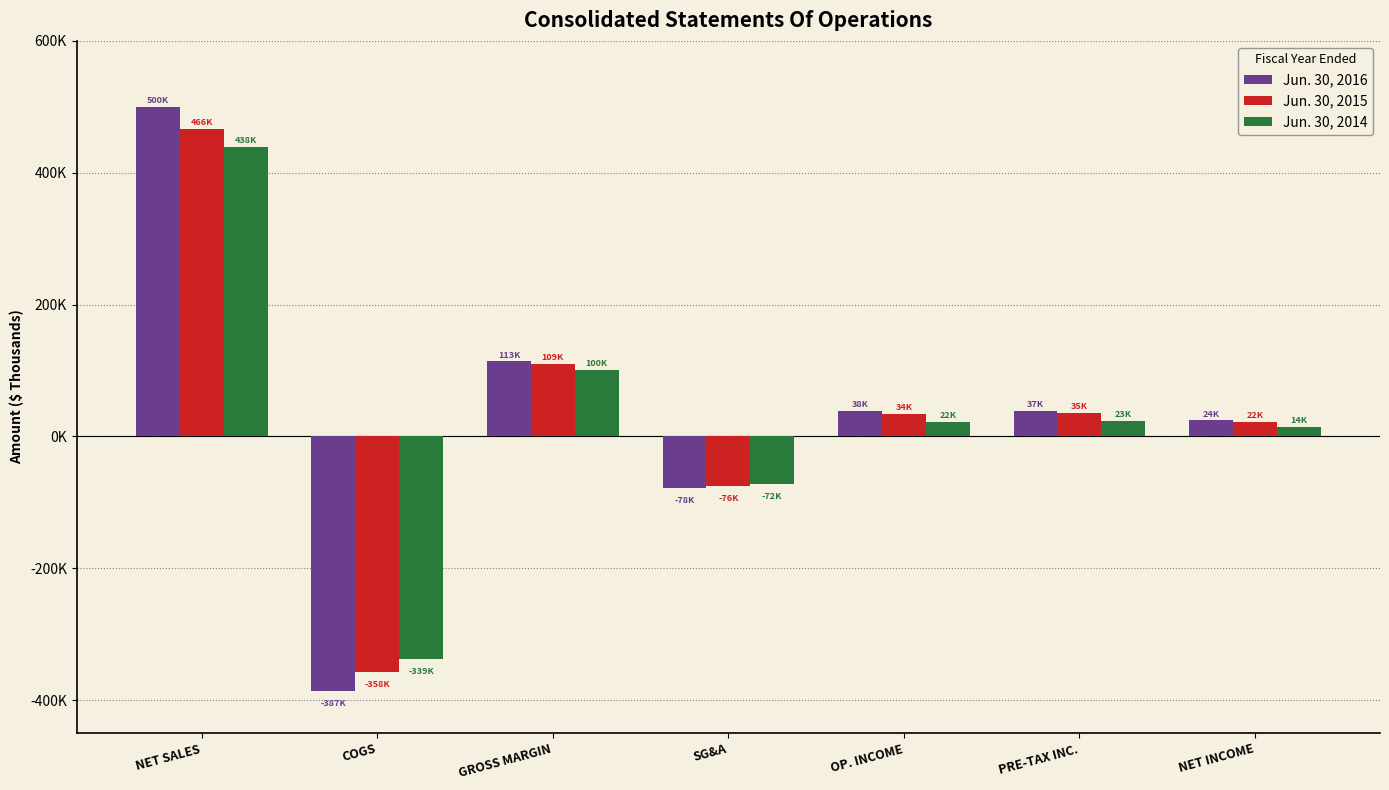

Rank the series at SG&A from lowest to highest value.

Jun. 30, 2016, Jun. 30, 2015, Jun. 30, 2014